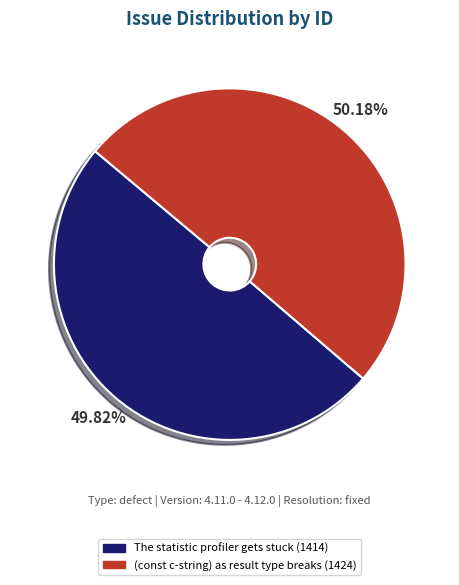

How many segments does this pie chart have?

2